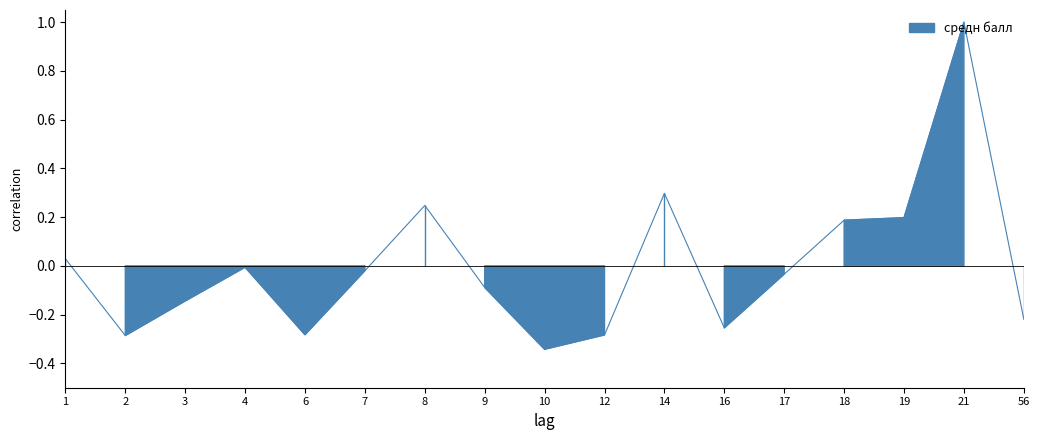

Reading left to right, what are all the values shown in this chart?

1=0.0	2=-0.3	3=-0.1	4=-0.0	6=-0.3	7=-0.0	8=0.2	9=-0.1	10=-0.3	12=-0.3	14=0.3	16=-0.3	17=-0.0	18=0.2	19=0.2	21=1.0	56=-0.2